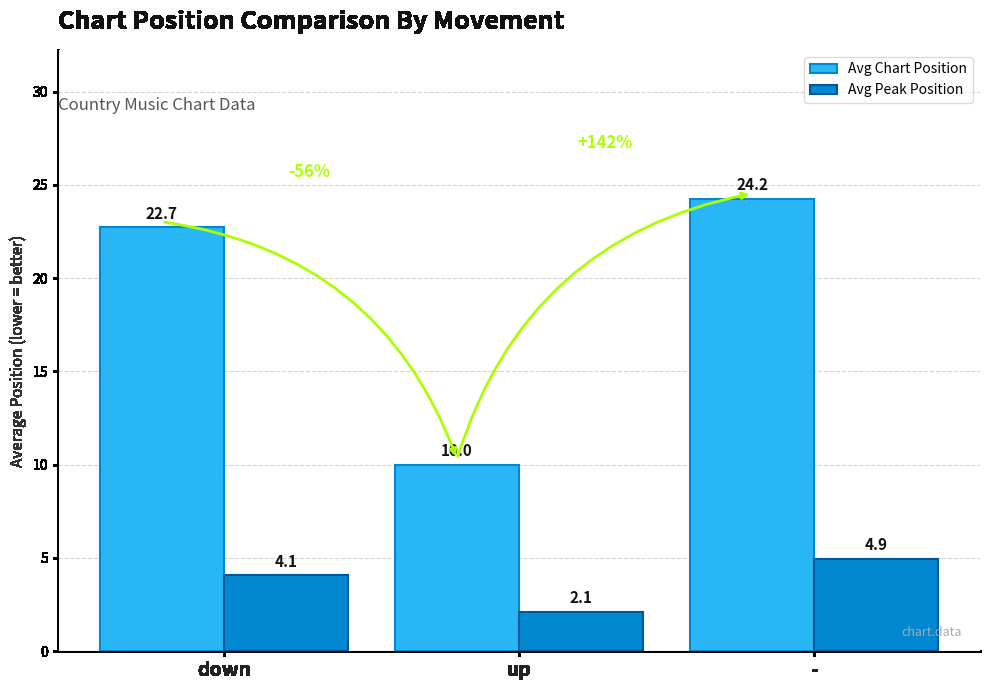

At which label is Avg Chart Position closest to 17?

down